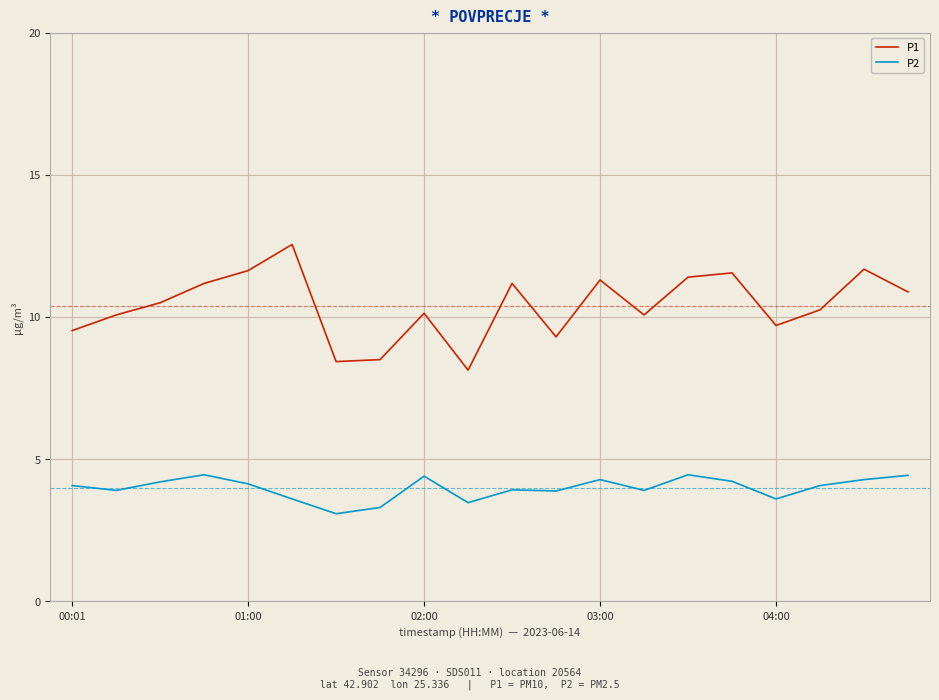

True or false: P1 and P2 cross at least once.

False